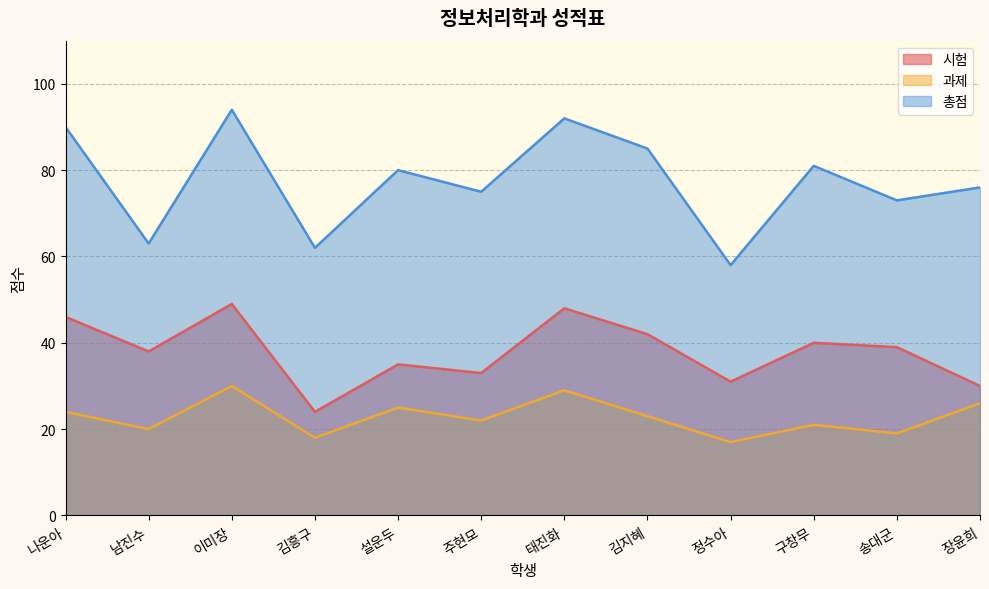

At 장윤희, list the series in order from largest to smallest.

총점, 시험, 과제